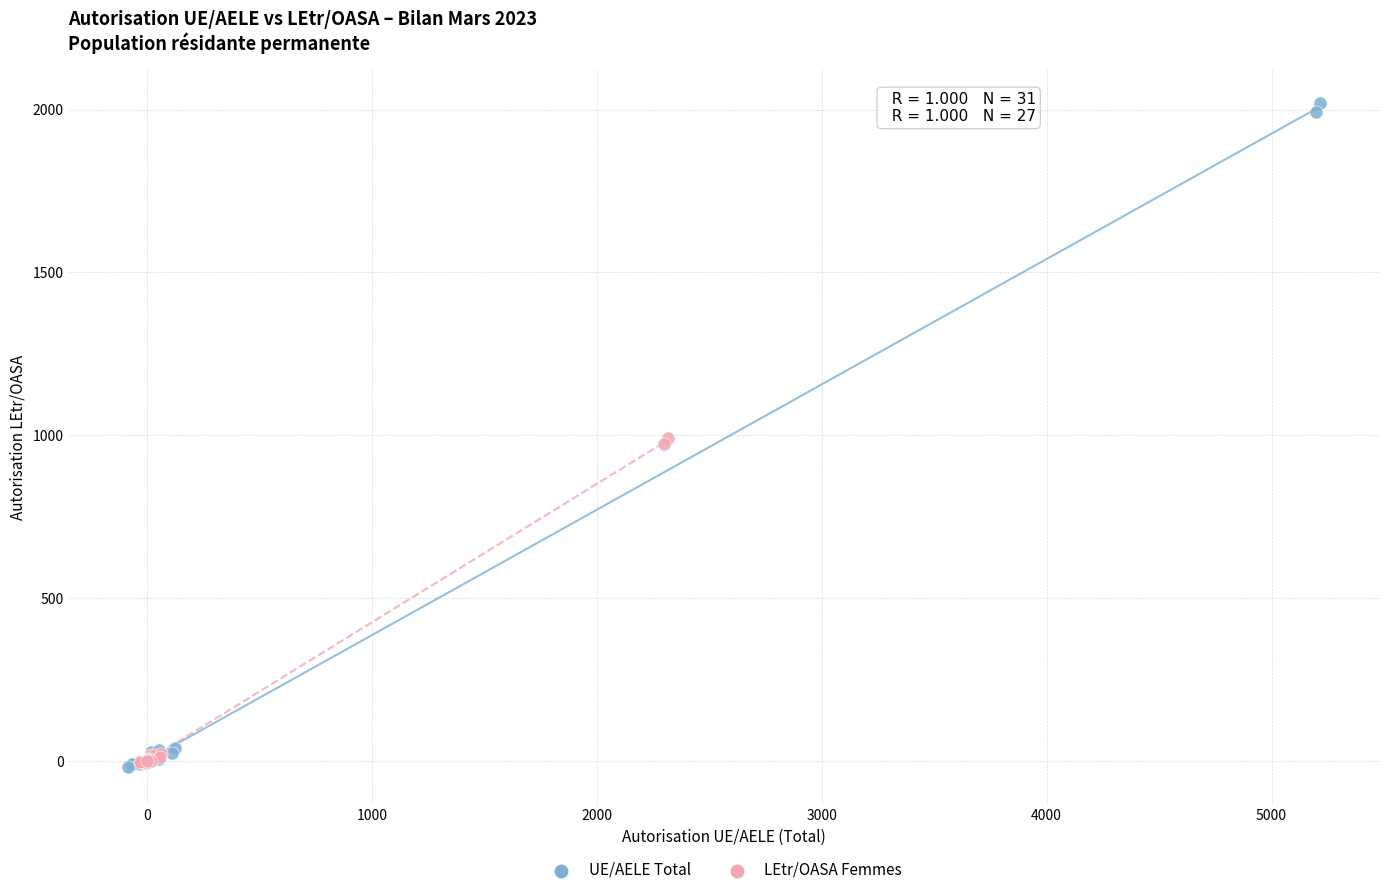

What are all the series names shown in the legend?

UE/AELE Total, LEtr/OASA Femmes